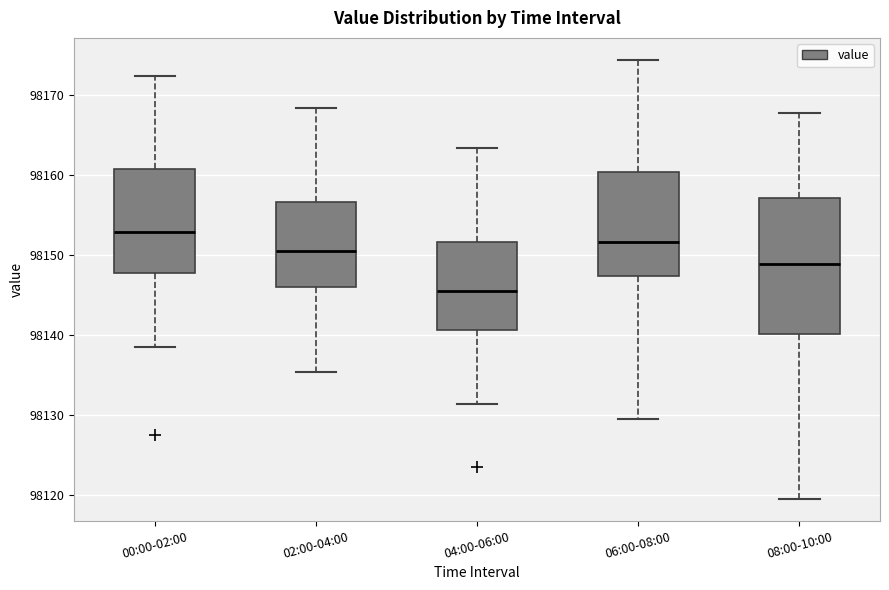

Which box has the highest median line?

00:00-02:00